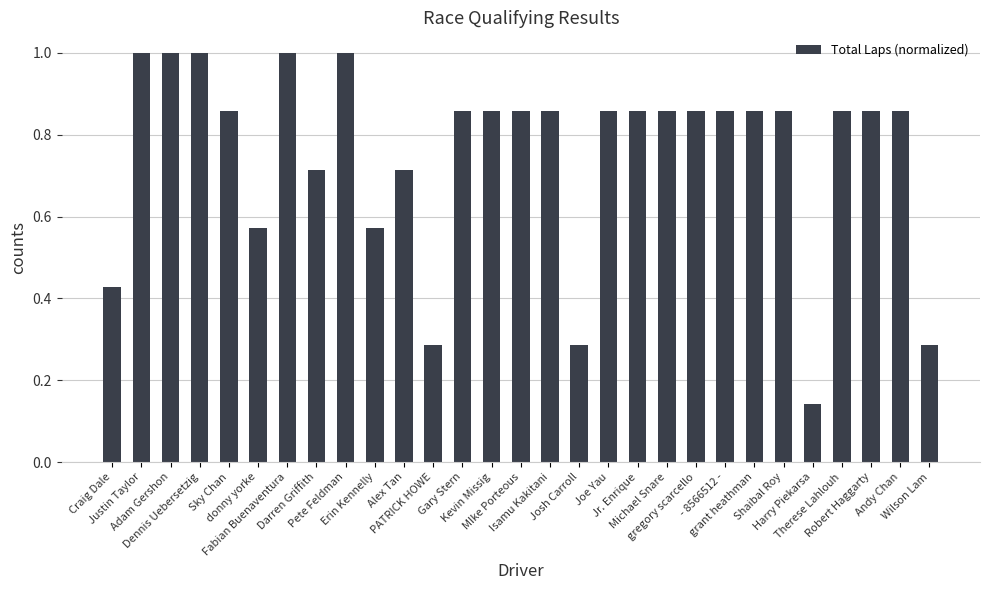

What is the sum of all values?

21.9